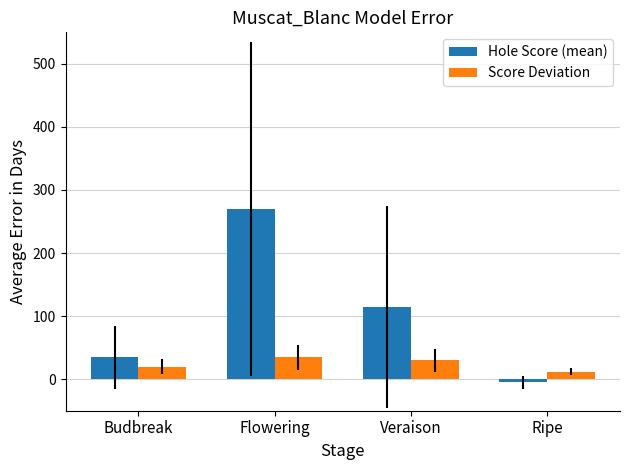

Rank the categories by Score Deviation value from highest to lowest.

Flowering, Veraison, Budbreak, Ripe